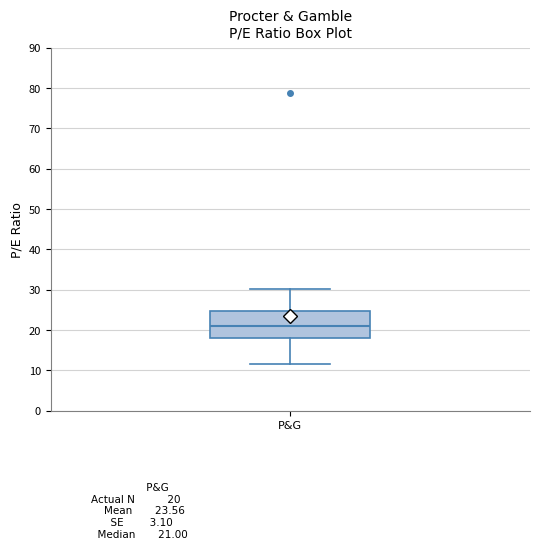

Where does the upper whisker of the box for P&G end on the y-axis? The values are not printed on the chart, so give them approximately, as read against the axis.

30